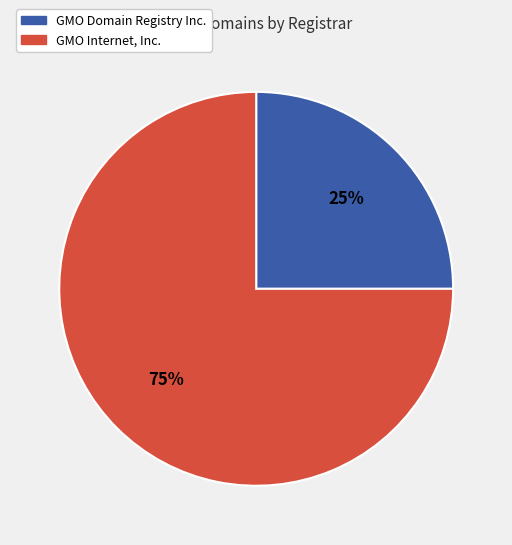

Does GMO Domain Registry Inc. account for over 50% of the chart?

No